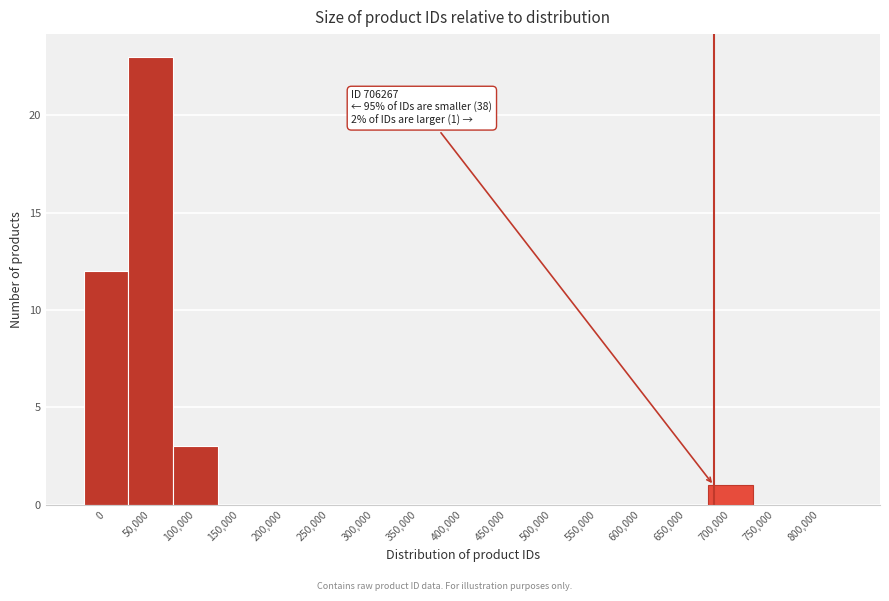

Reading left to right, extract all data points from this chart.

0=12	50,000=23	100,000=3	150,000=0	200,000=0	250,000=0	300,000=0	350,000=0	400,000=0	450,000=0	500,000=0	550,000=0	600,000=0	650,000=0	700,000=1	750,000=0	800,000=0